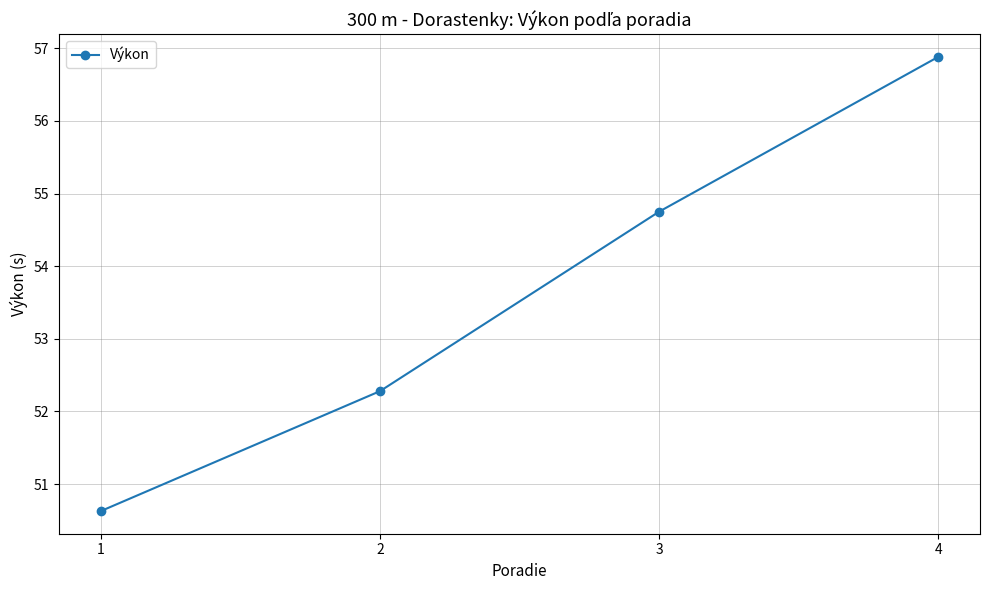

List the labels in order of value, largest first.

4, 3, 2, 1